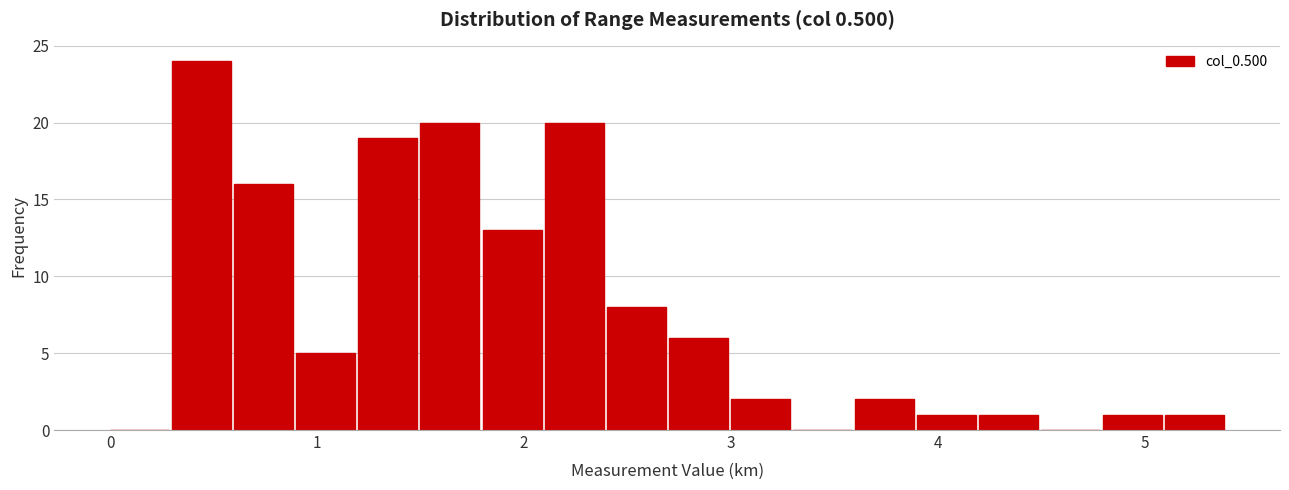

Around what value on the x-axis is the tallest bar? Give the approximate position of its centre, as read against the axis.

0.4